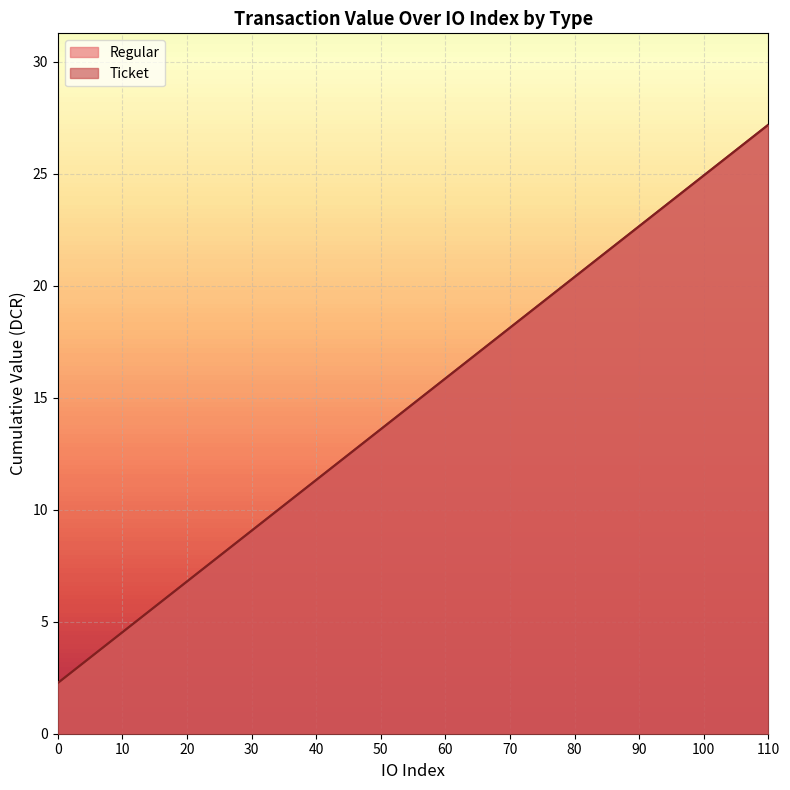

What is the difference between the maximum and second lowest values in the Regular series?

22.7